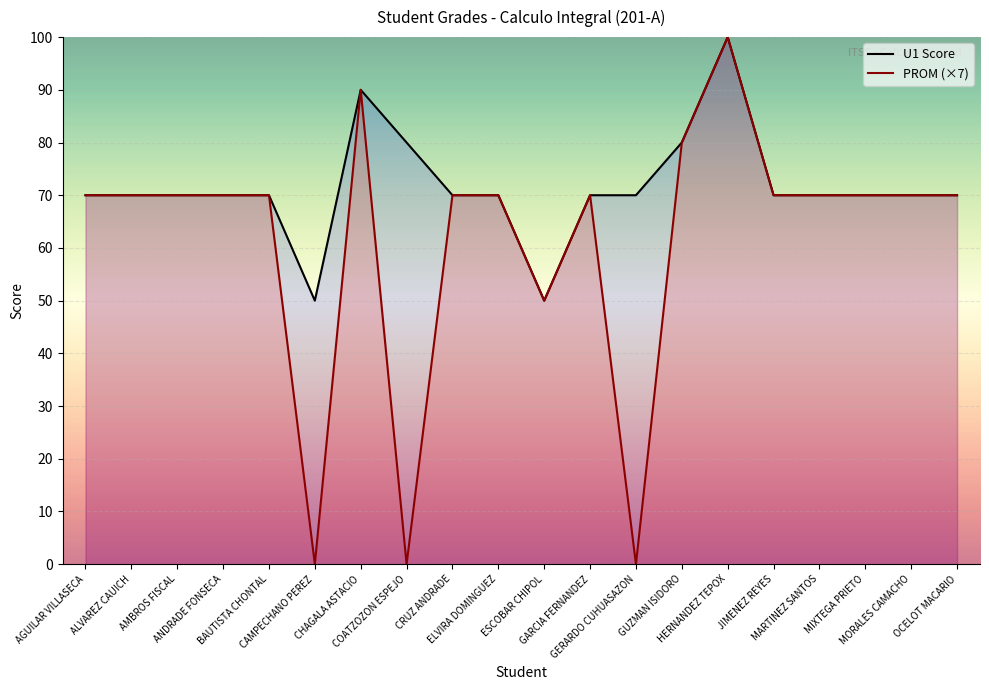

Reading left to right, what are all the values shown in this chart?

U1 Score: AGUILAR VILLASECA=70	ALVAREZ CAUICH=70	AMBROS FISCAL=70	ANDRADE FONSECA=70	BAUTISTA CHONTAL=70	CAMPECHANO PEREZ=50	CHAGALA ASTACIO=90	COATZOZON ESPEJO=80	CRUZ ANDRADE=70	ELVIRA DOMINGUEZ=70	ESCOBAR CHIPOL=50	GARCIA FERNANDEZ=70	GERARDO CUHUASAZON=70	GUZMAN ISIDORO=80	HERNANDEZ TEPOX=100	JIMENEZ REYES=70	MARTINEZ SANTOS=70	MIXTEGA PRIETO=70	MORALES CAMACHO=70	OCELOT MACARIO=70
PROM (×7): AGUILAR VILLASECA=70	ALVAREZ CAUICH=70	AMBROS FISCAL=70	ANDRADE FONSECA=70	BAUTISTA CHONTAL=70	CAMPECHANO PEREZ=0	CHAGALA ASTACIO=90	COATZOZON ESPEJO=0	CRUZ ANDRADE=70	ELVIRA DOMINGUEZ=70	ESCOBAR CHIPOL=50	GARCIA FERNANDEZ=70	GERARDO CUHUASAZON=0	GUZMAN ISIDORO=80	HERNANDEZ TEPOX=100	JIMENEZ REYES=70	MARTINEZ SANTOS=70	MIXTEGA PRIETO=70	MORALES CAMACHO=70	OCELOT MACARIO=70